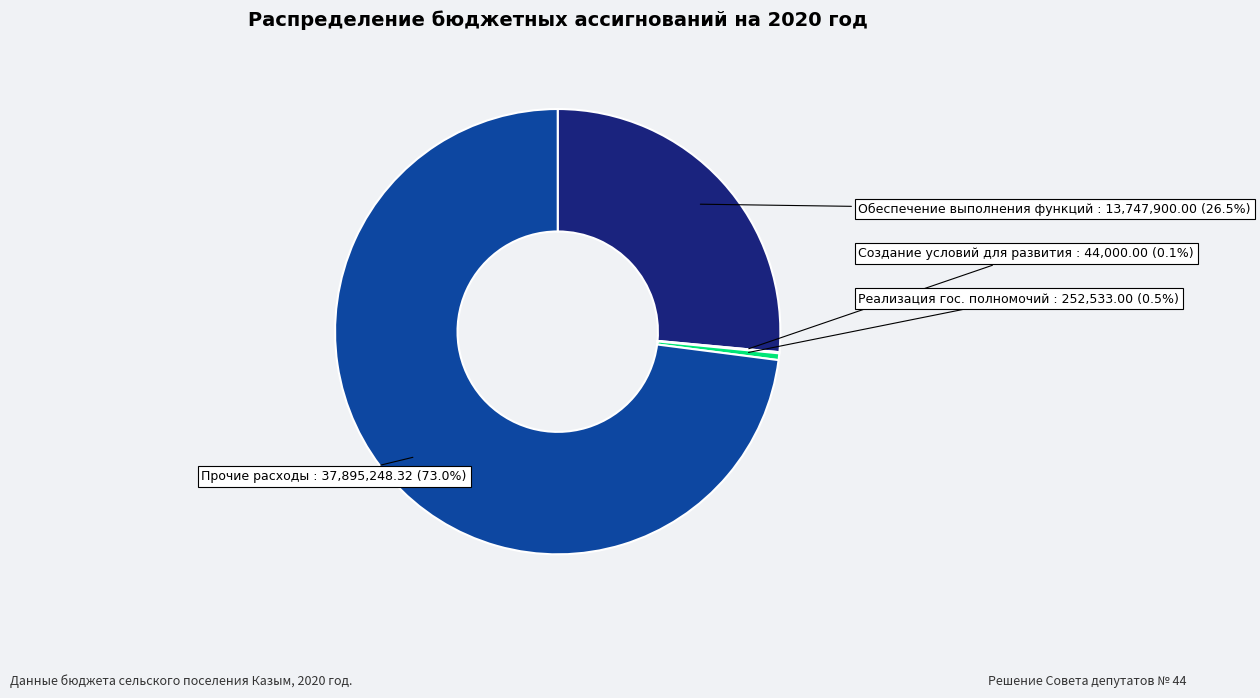

Do Прочие расходы and Обеспечение выполнения функций together represent more than half of the pie?

Yes